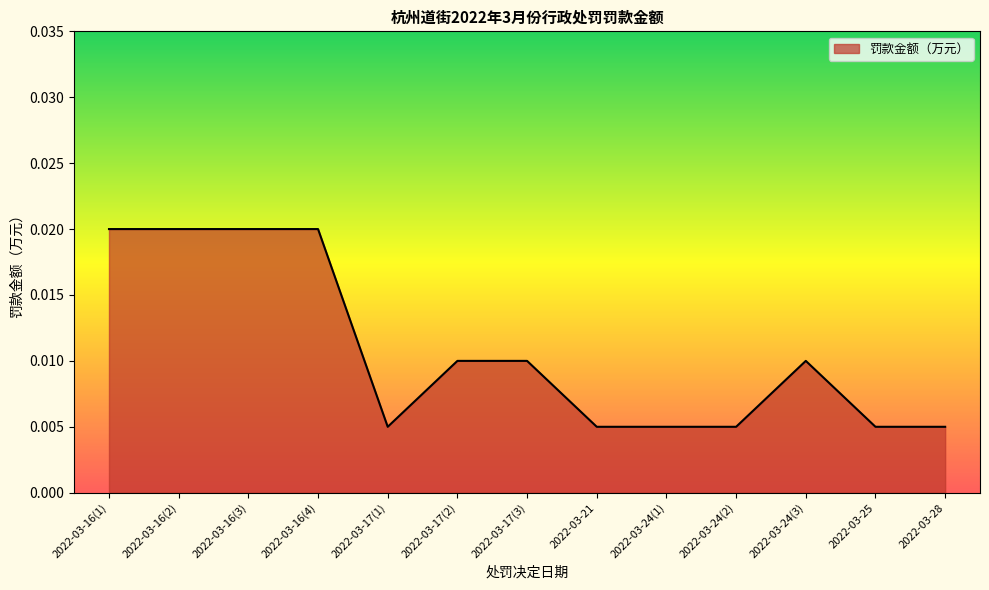

What is the sum of all values?

0.1